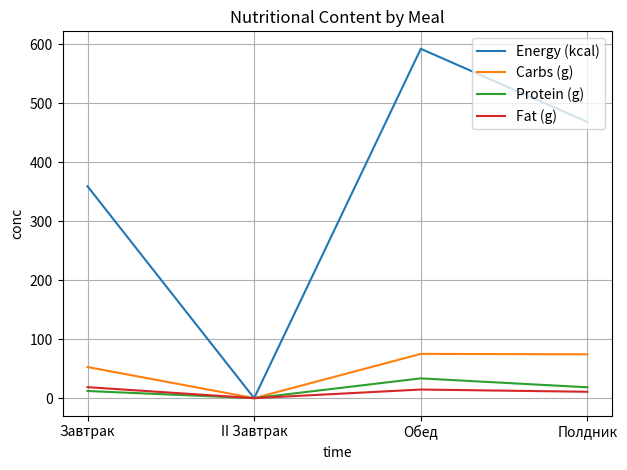

Is it true that Protein (g) equals -19.9 at II Завтрак?

False